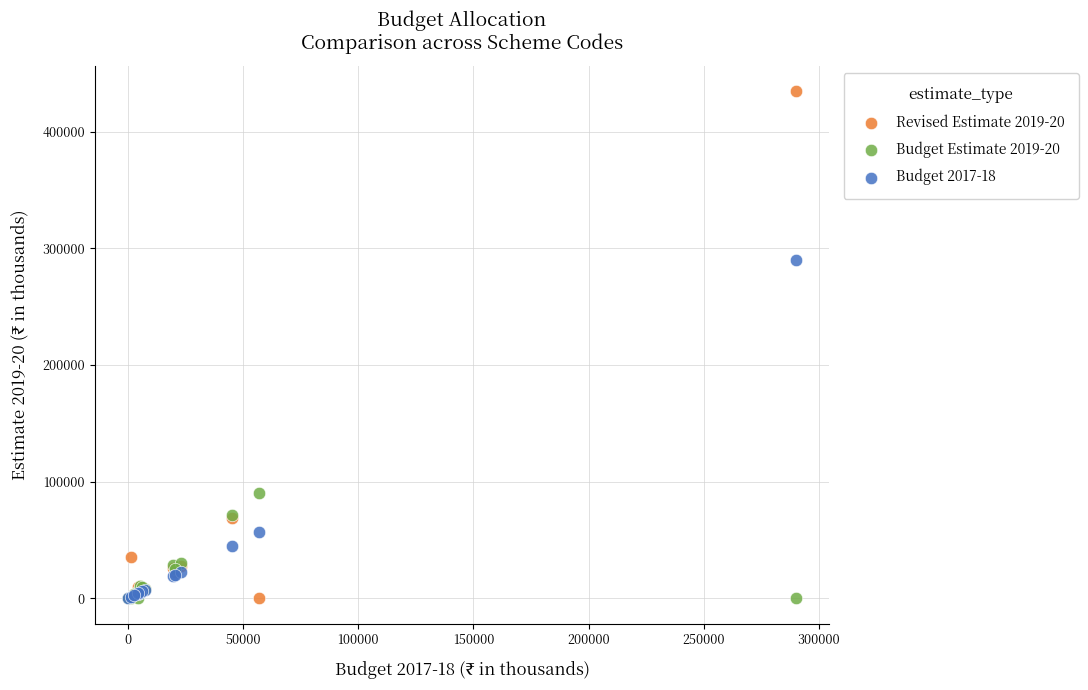

Across all series, what Y value is closest to 217234?

290011